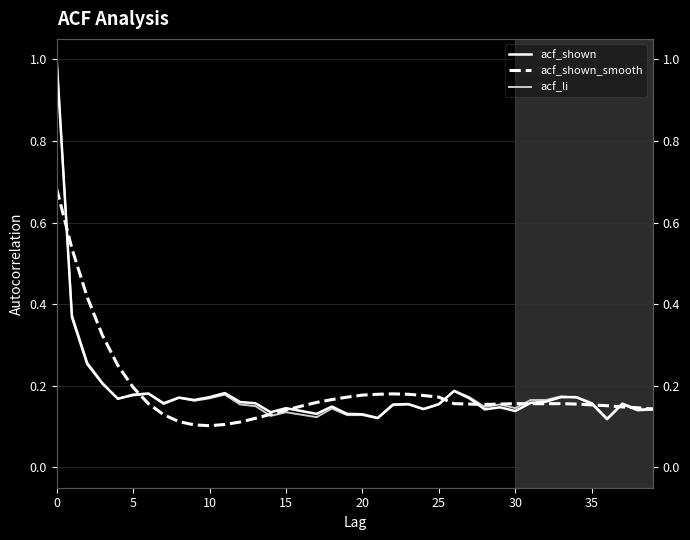

What are all the series names shown in the legend?

acf_shown, acf_shown_smooth, acf_li